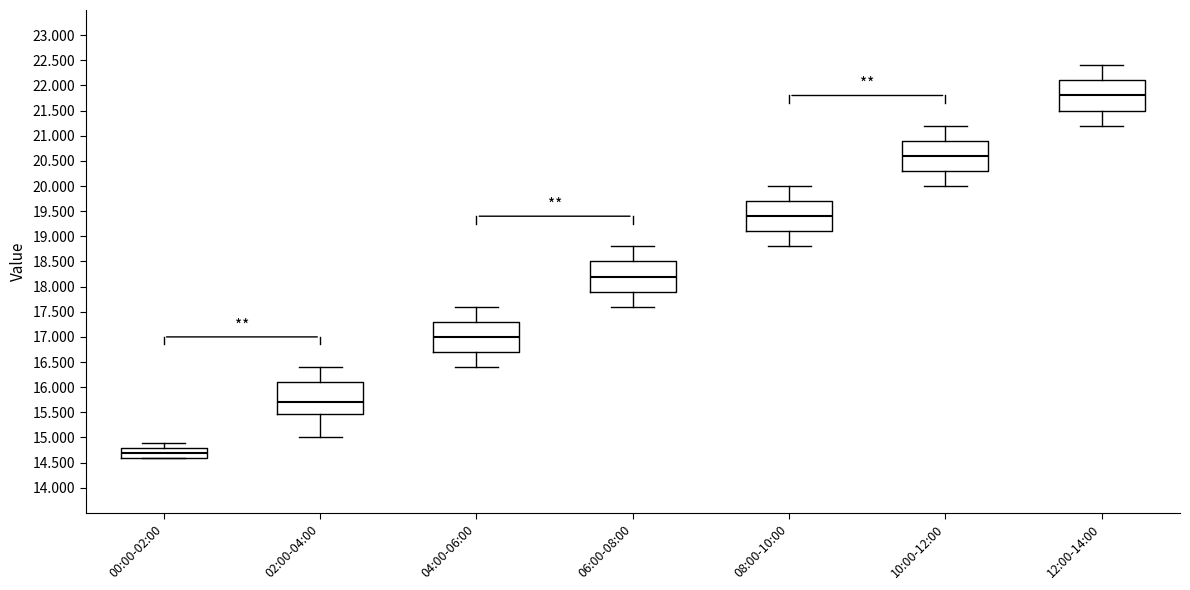

Where does the median line of the box for 10:00-12:00 sit on the y-axis? The values are not printed on the chart, so give them approximately, as read against the axis.

20.6